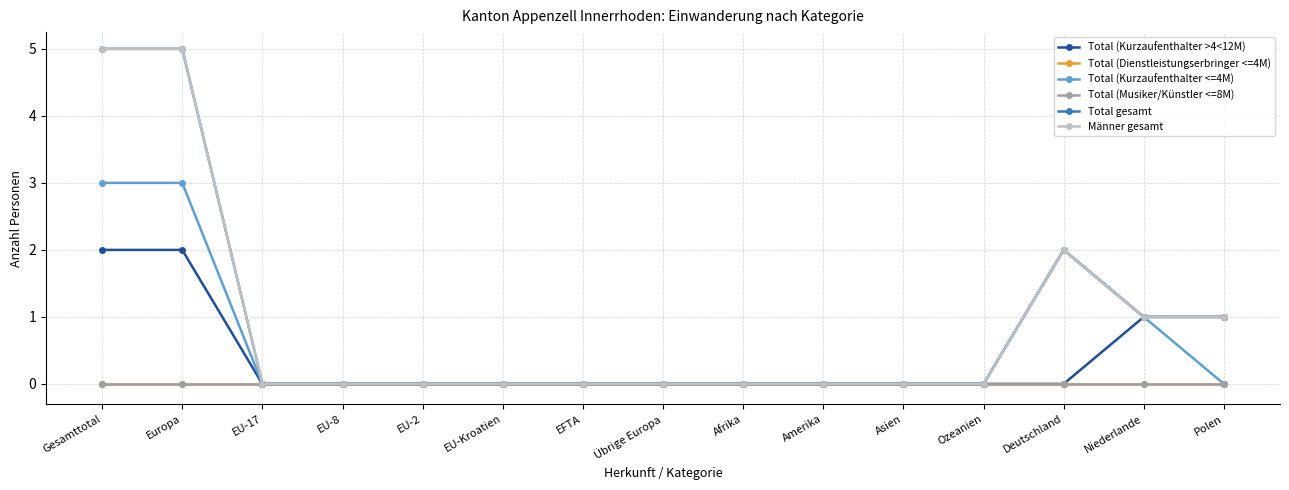

Does the chart have visible grid lines?

Yes